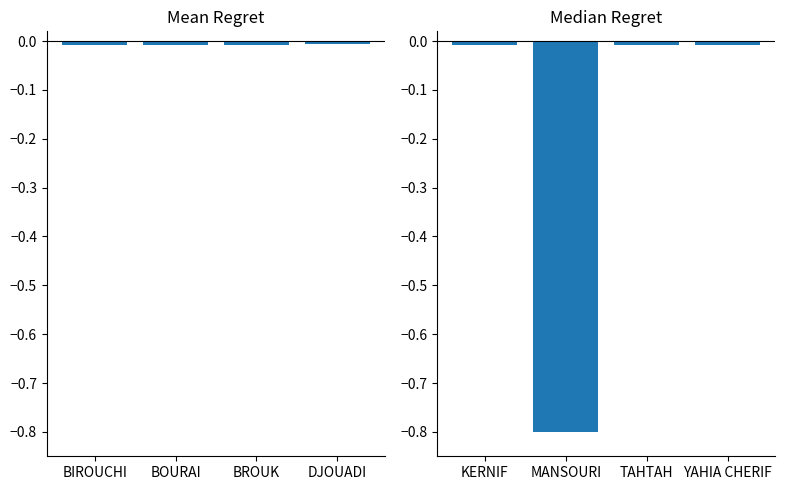

Which has a higher value, BROUK or DJOUADI?

DJOUADI